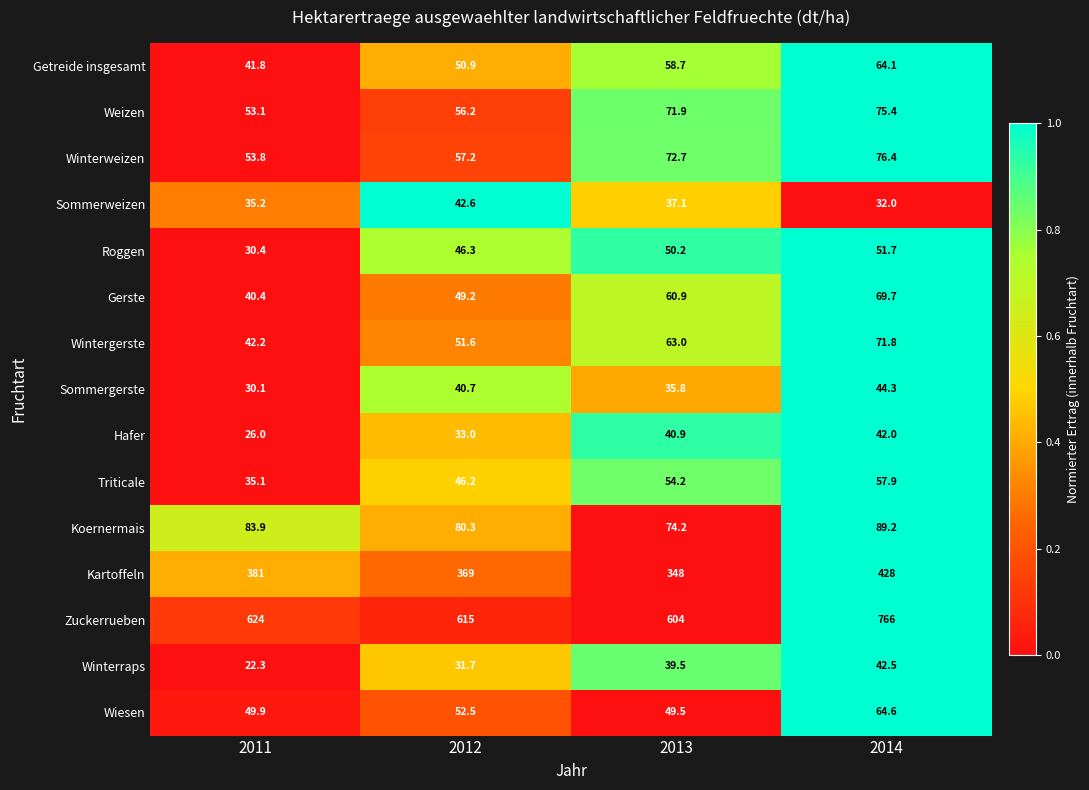

Is it true that Wintergerste equals 42.2 at 2011?

True